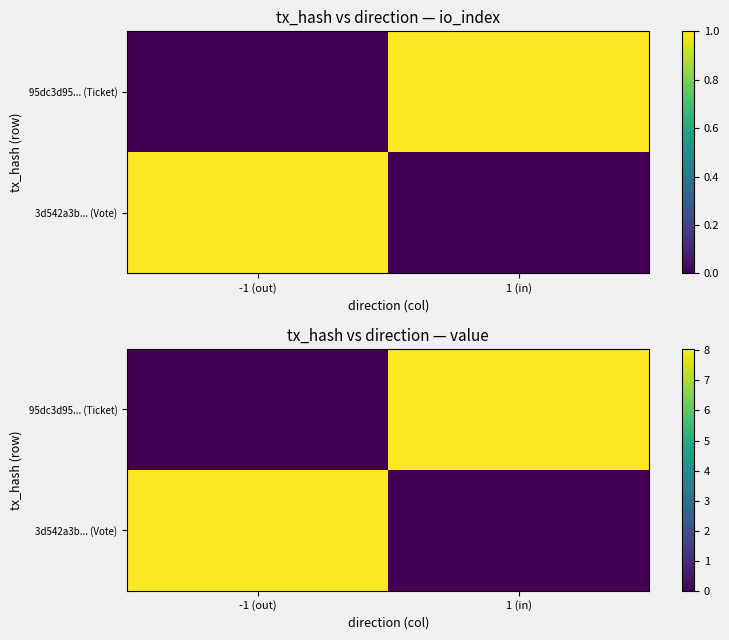

Between 1 (in) and -1 (out), which is larger?

-1 (out)